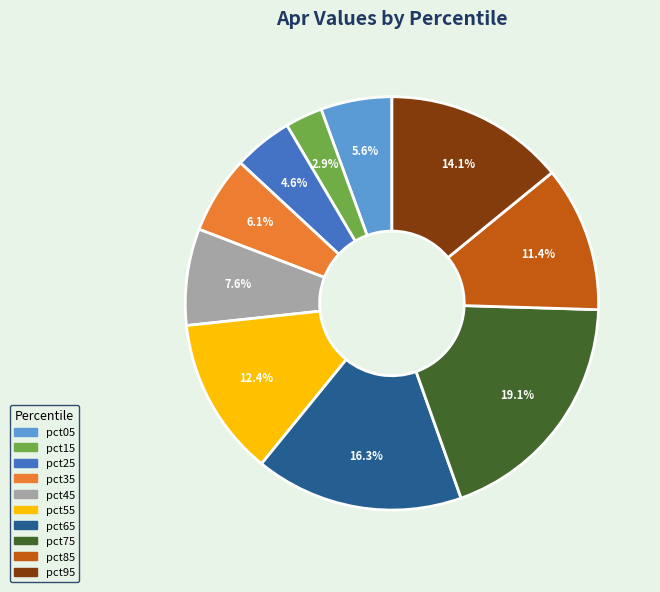

To the nearest percent, what is the difference between the pct35 and pct85 slice percentages?

5%